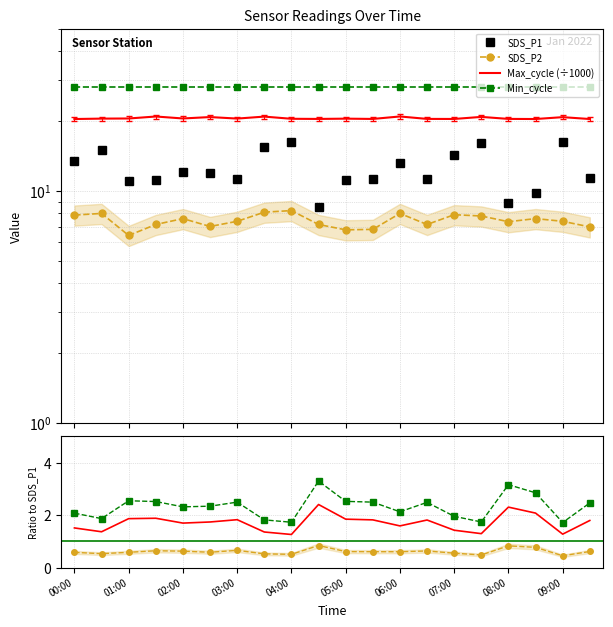

True or false: SDS_P2 and SDS_P1 intersect in this chart.

False